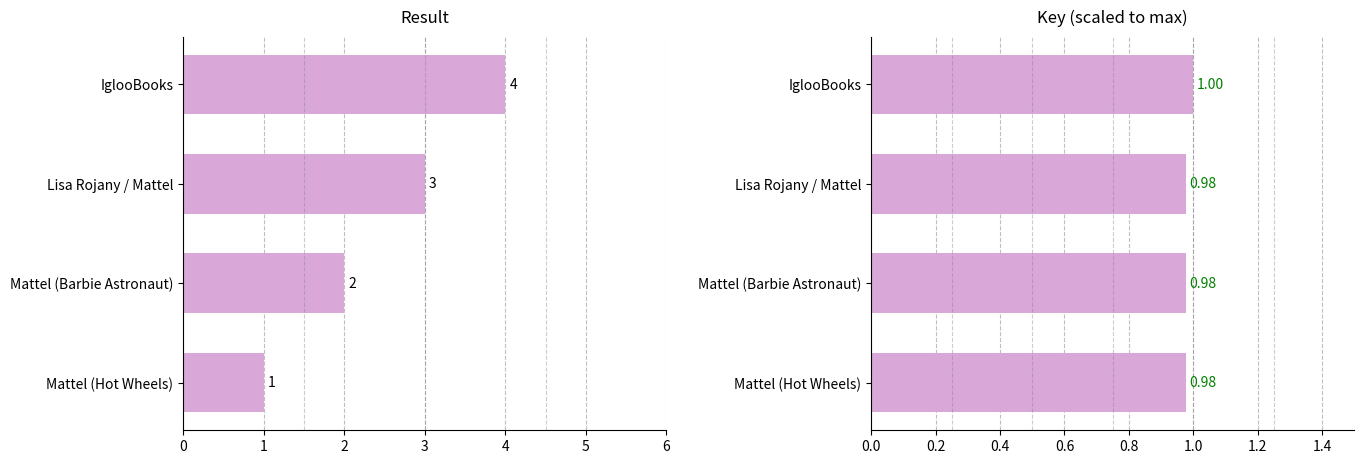

What is the total value across all series at IglooBooks?

5.0